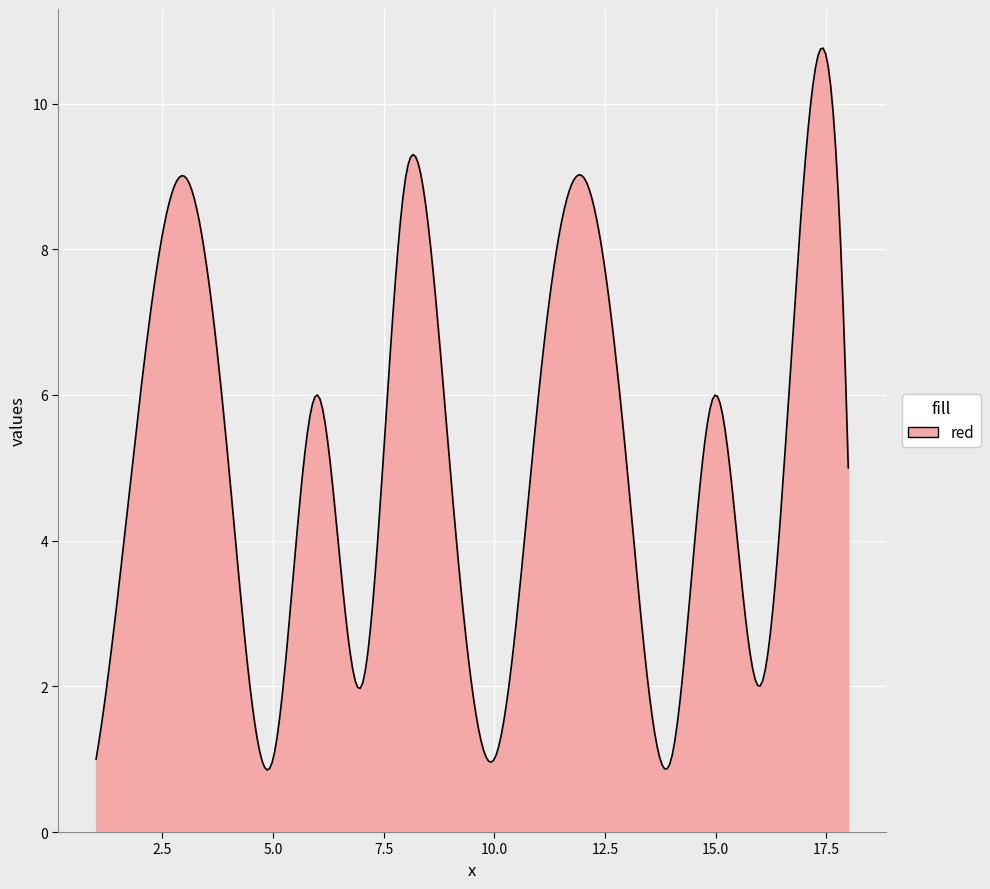

What is the difference between the maximum and minimum values?

9.9